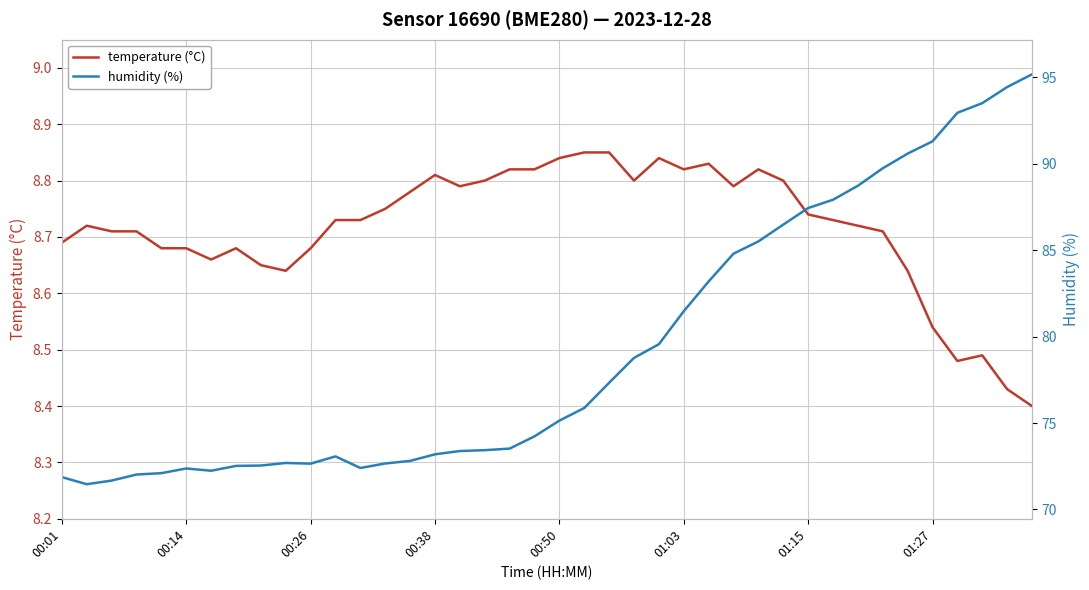

Between 9 and 35, which is larger?

9